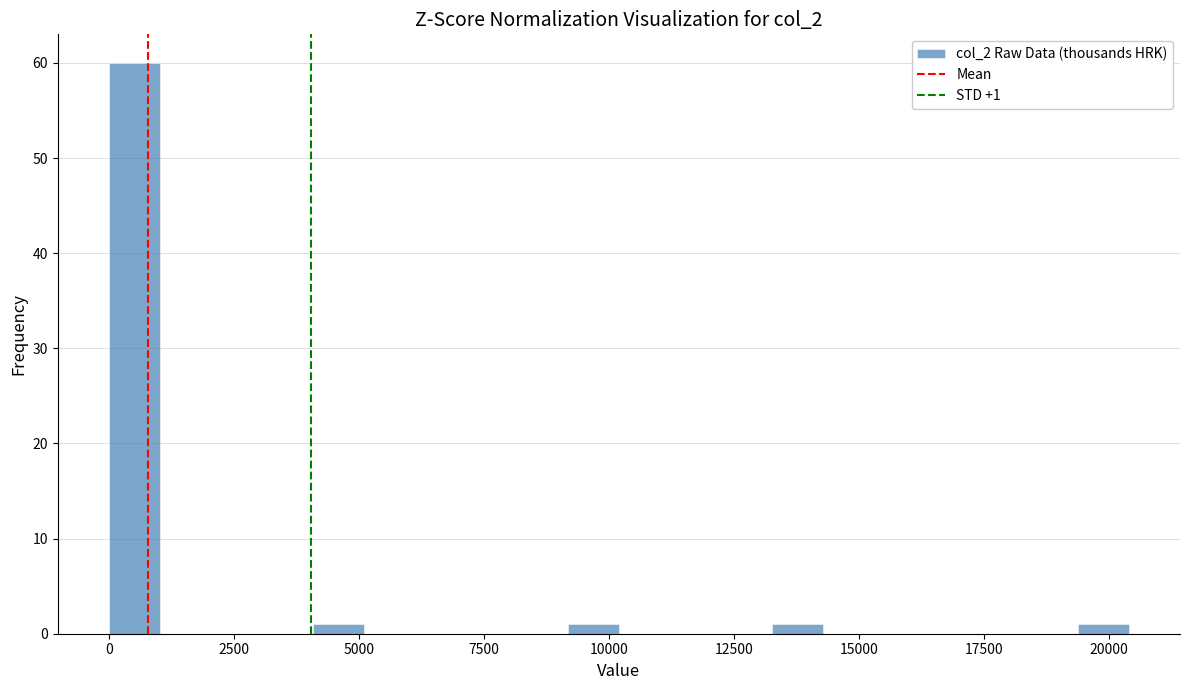

Read against the x-axis, roughly where is the centre of the tallest bar?

500